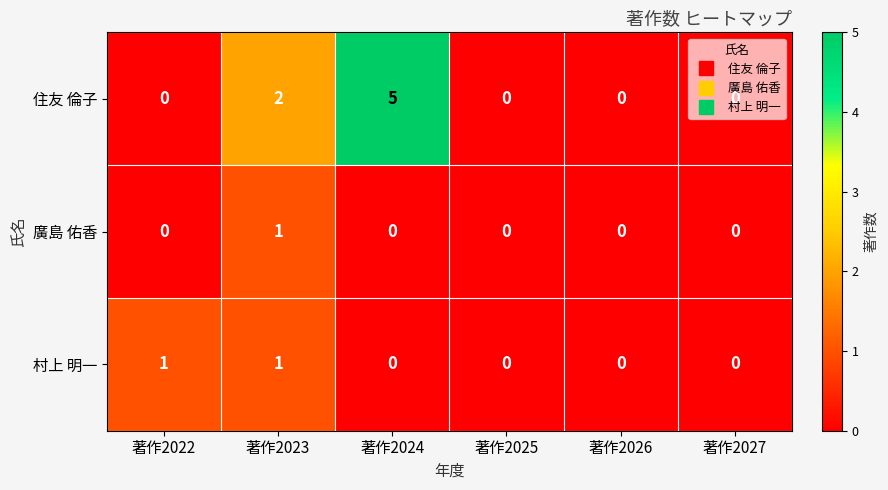

Count the 住友 倫子 values in the range 0 to 2.

5